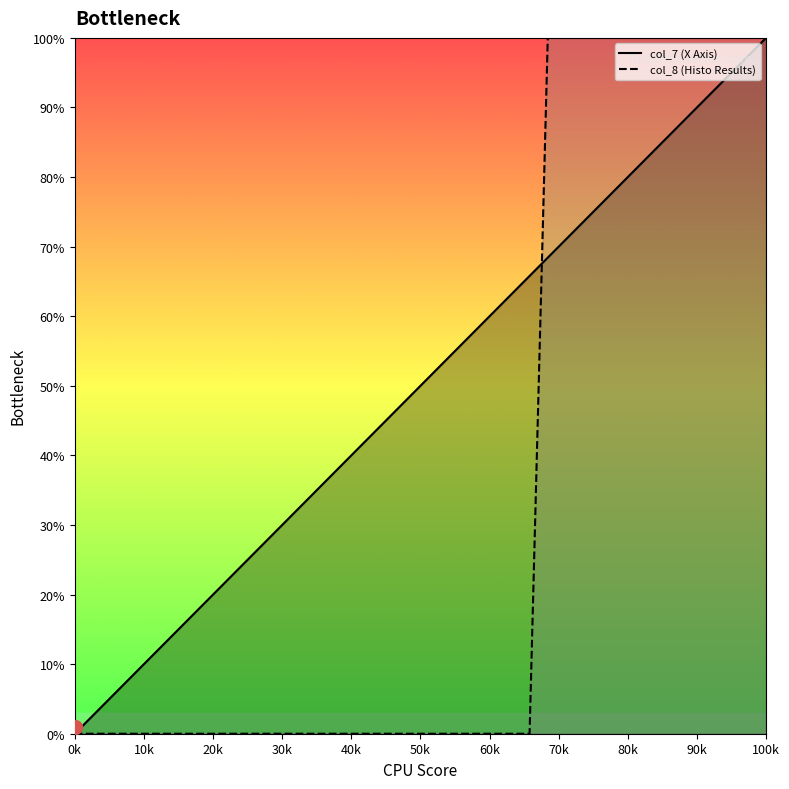

What is the highest value of the col_8 series?

100.0